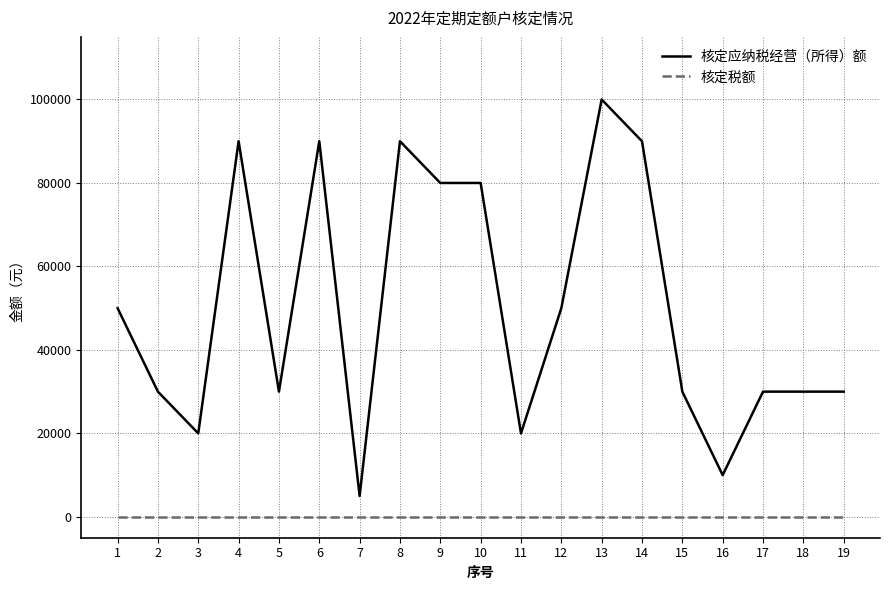

True or false: 核定税额 and 核定应纳税经营（所得）额 cross at least once.

False